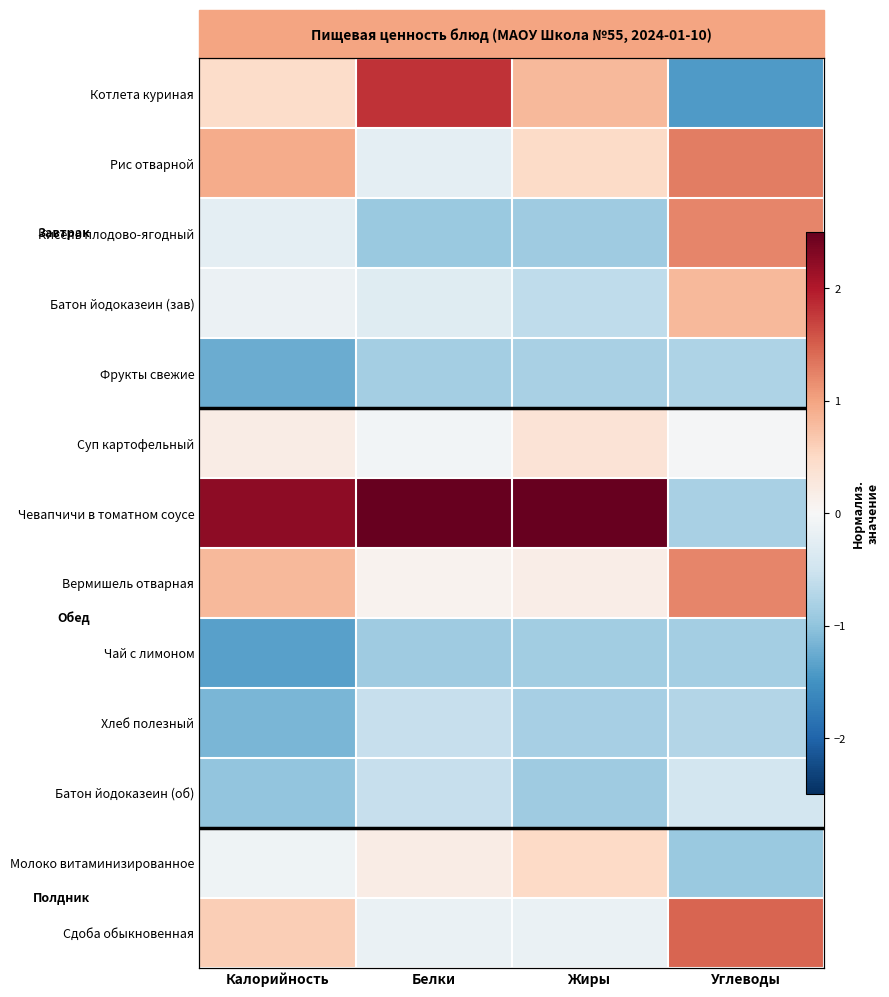

Where does the Батон йодоказеин (зав) series first go above 0?

Углеводы